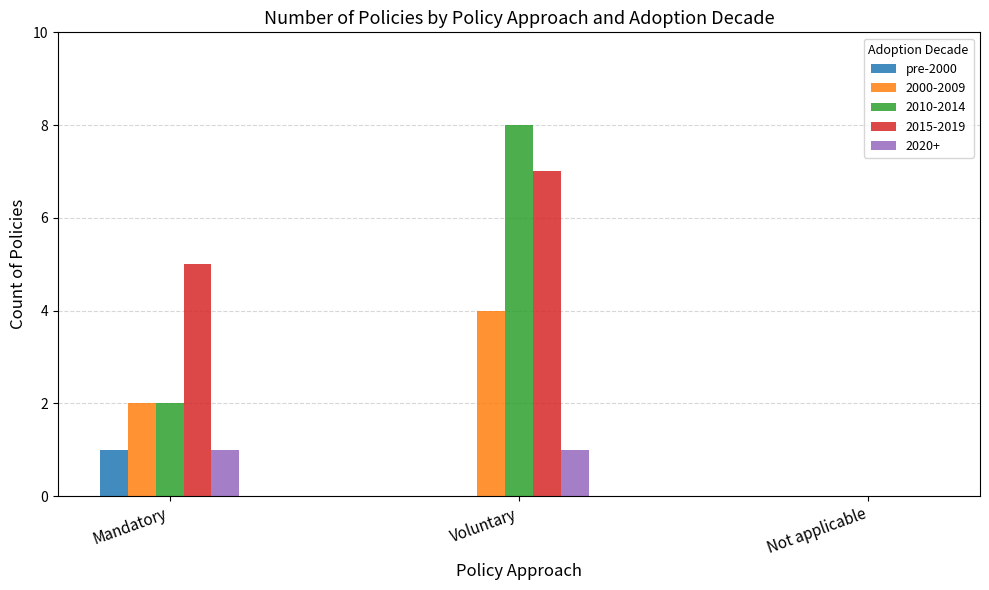

Between Voluntary and Not applicable, which series saw the biggest shift?

2010-2014